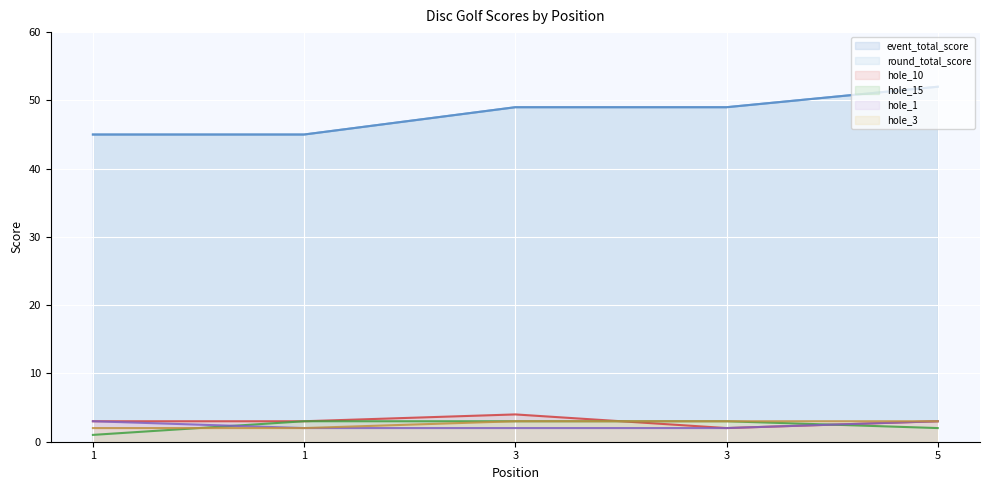

What is the sum of all hole_3 values?

13